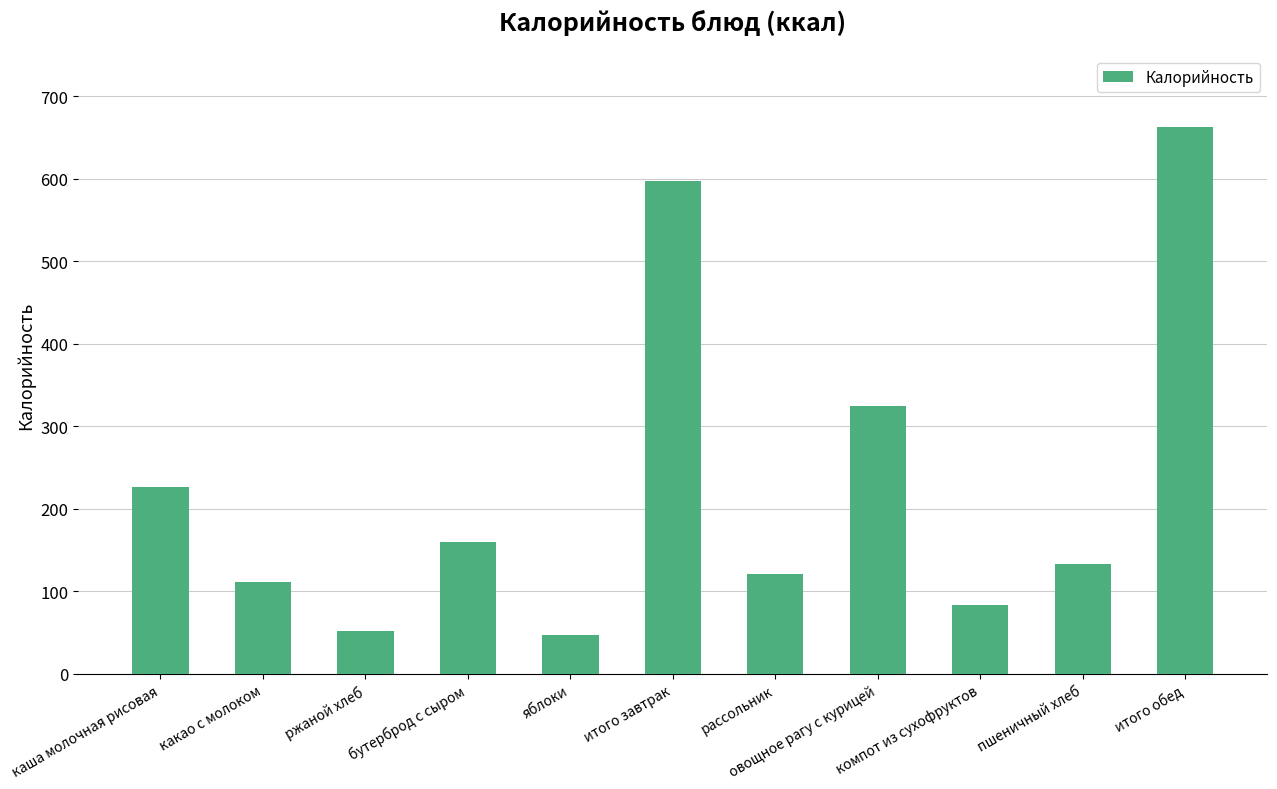

What is the greatest value displayed?

663